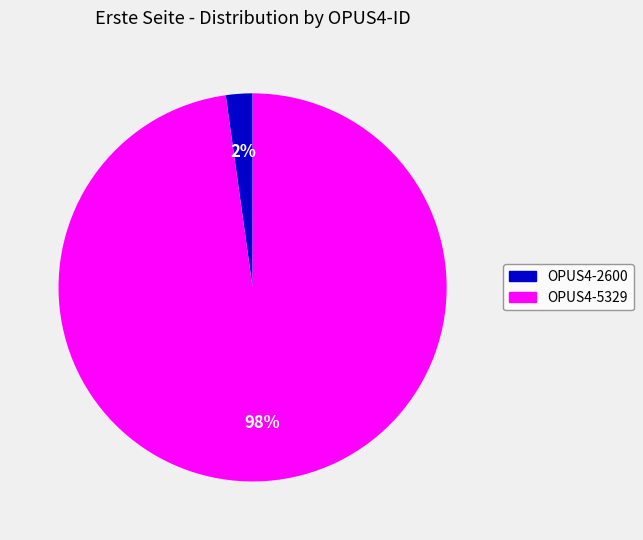

Is the sum of OPUS4-5329 and OPUS4-2600 greater than half?

Yes